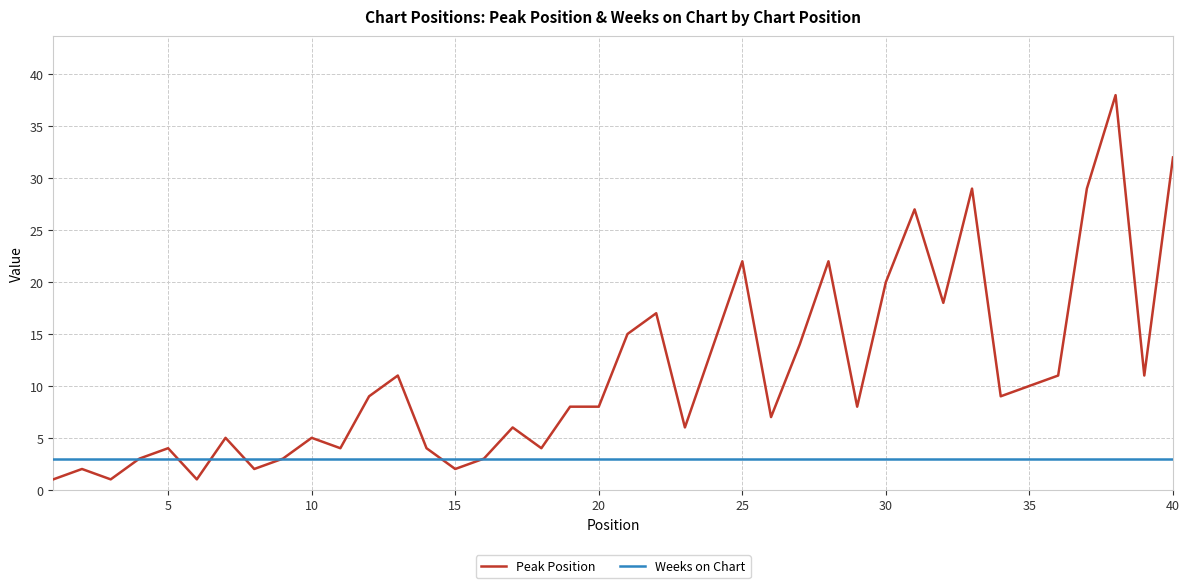

What is the lowest value of the Weeks on Chart series?

3